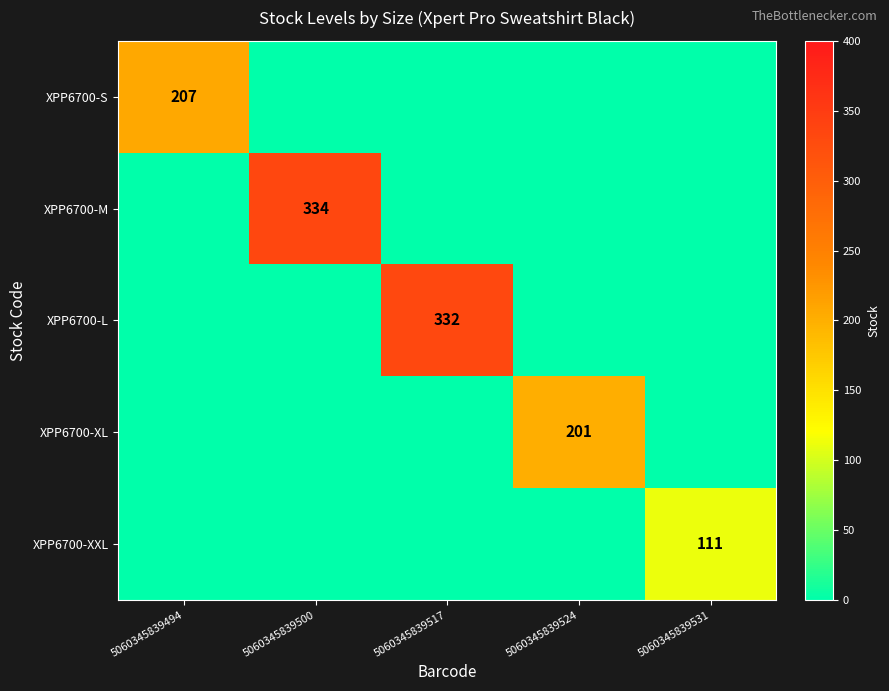

The value of XPP6700-L at 5060345839517 is 332. True or false?

True